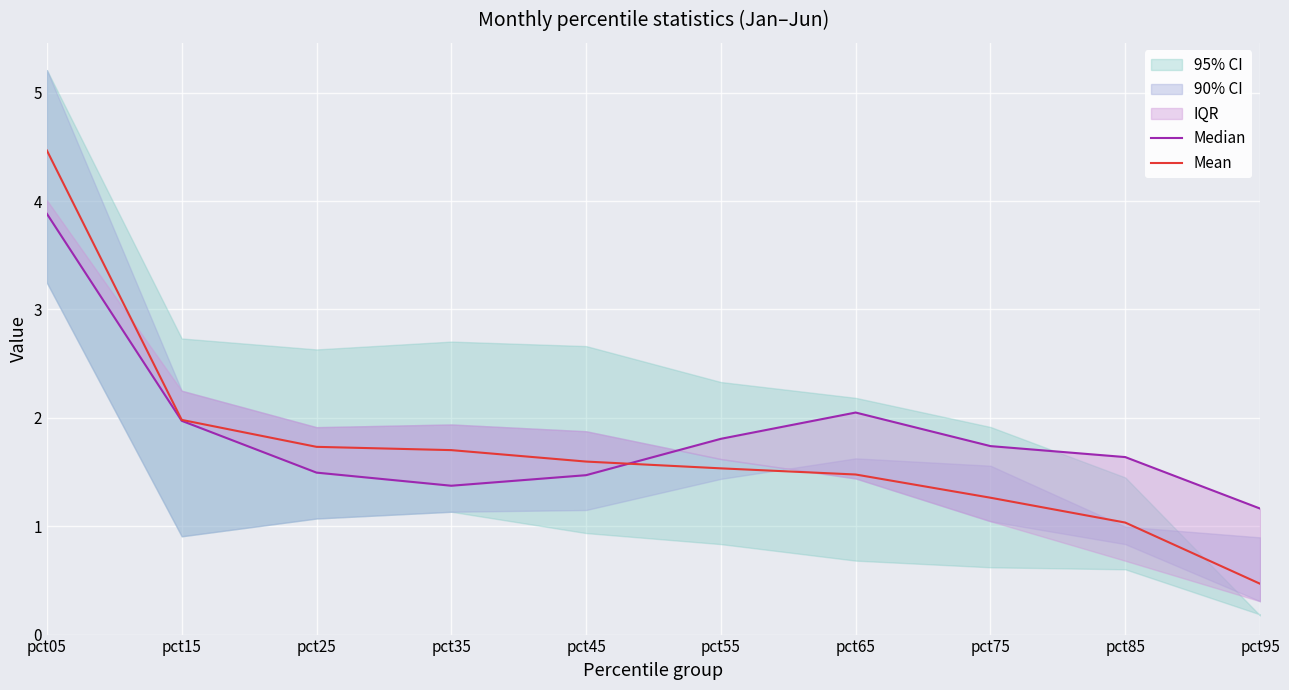

At which category does Median reach its first local peak?

pct65